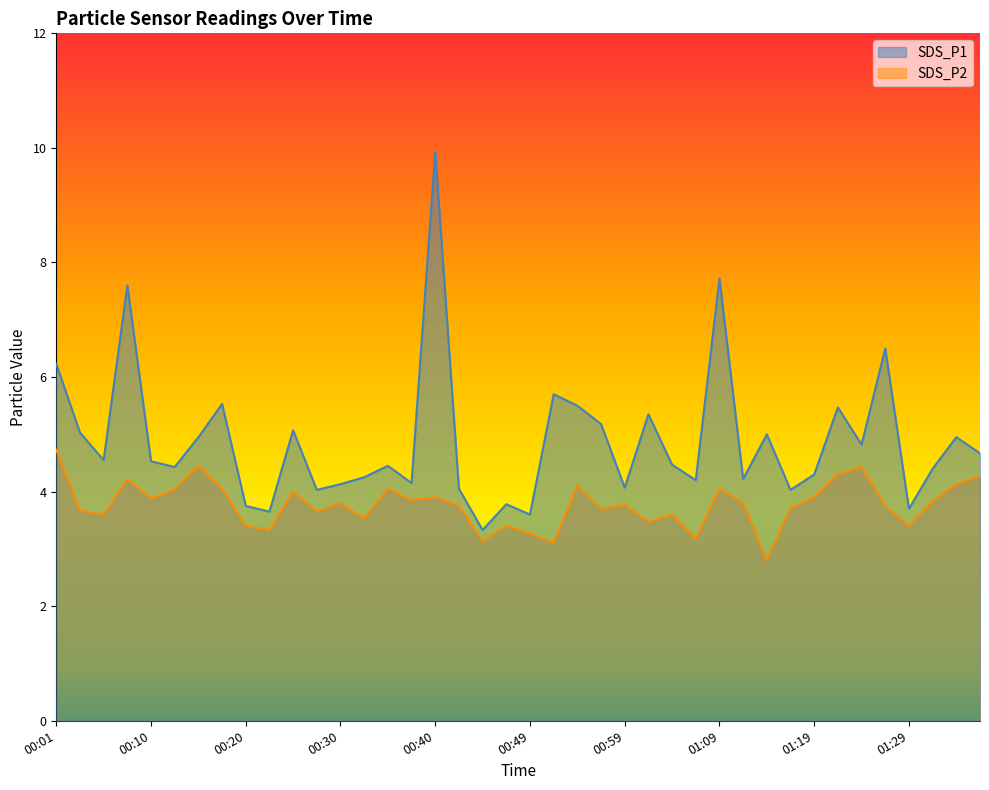

What is the label of the 20th point from the right?

00:49